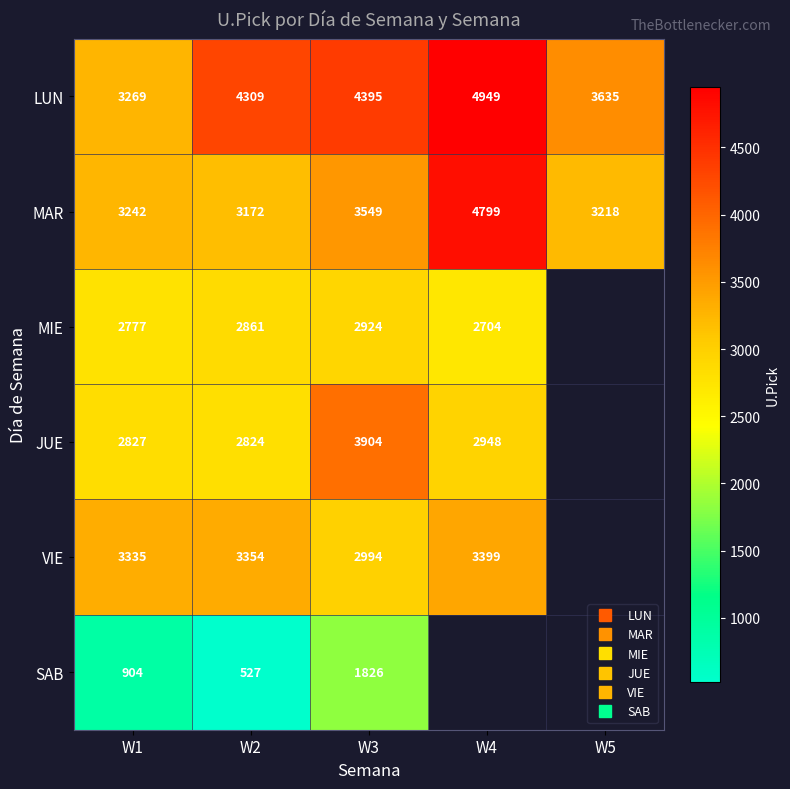

Is it true that MAR equals 1170.1 at W4?

False